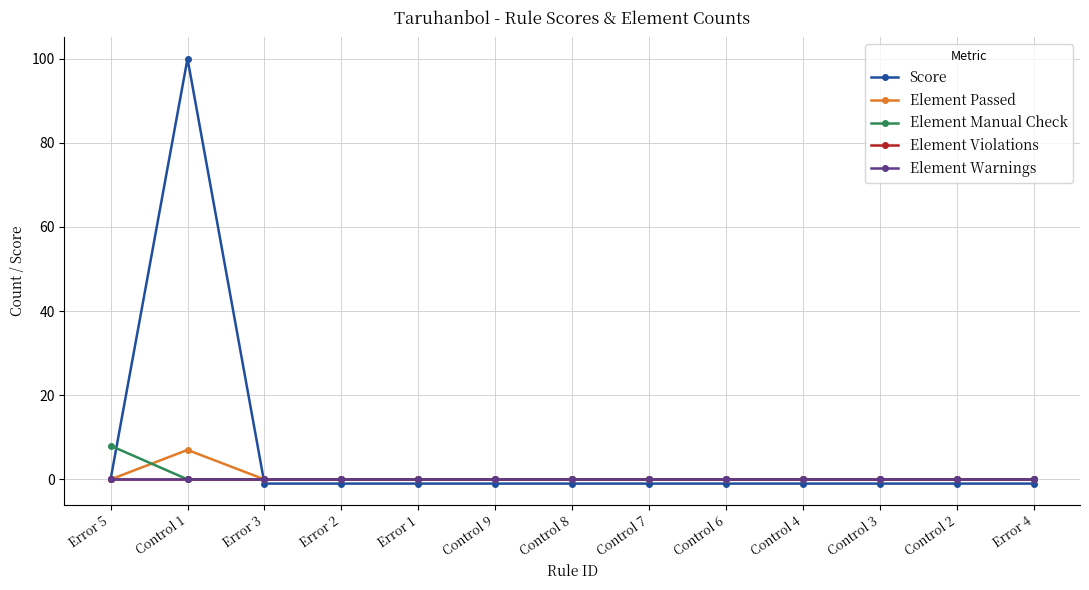

How many intersections are there between Element Manual Check and Score?

2